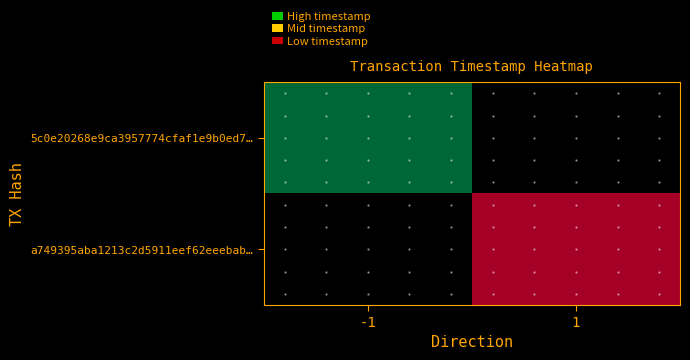

At direction_1, list the series in order from largest to smallest.

a749395aba1213c2d5911eef62eeebabe7cedee, 5c0e20268e9ca3957774cfaf1e9b0ed731a75a1